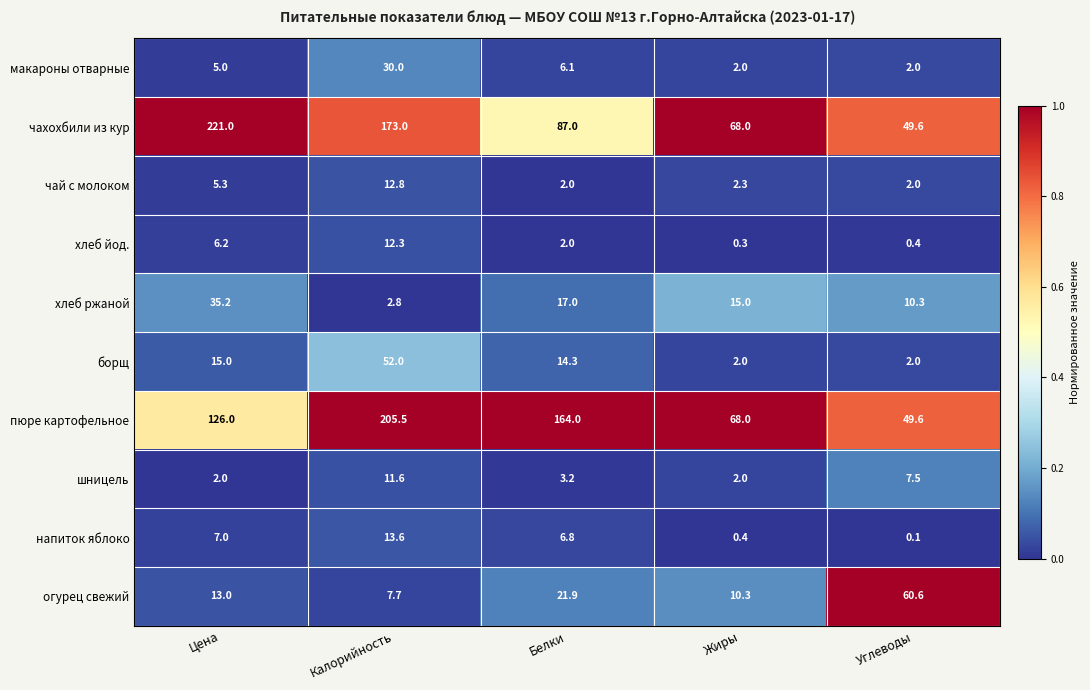

What is the spread (max minus min) of values at Цена?

219.0